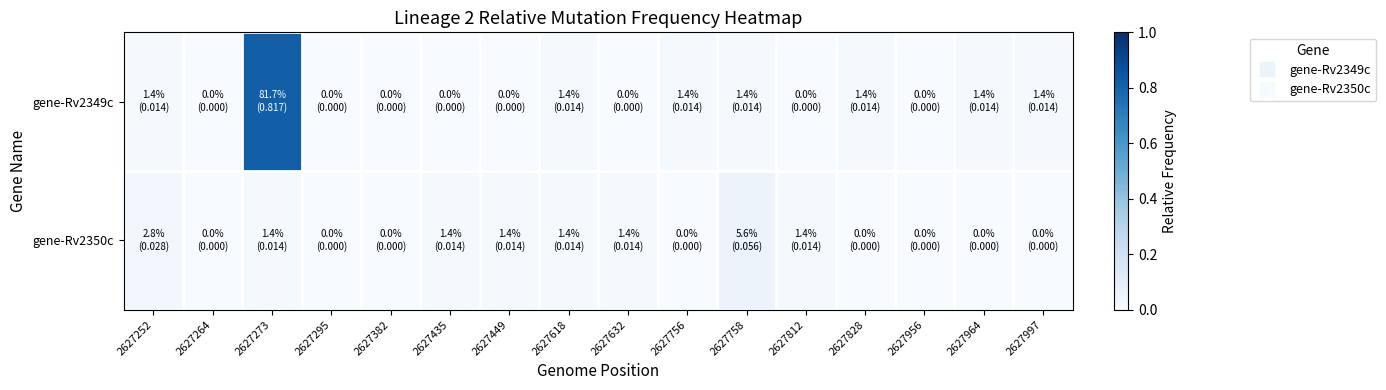

Rank the series at 2627435 from lowest to highest value.

gene-Rv2349c, gene-Rv2350c